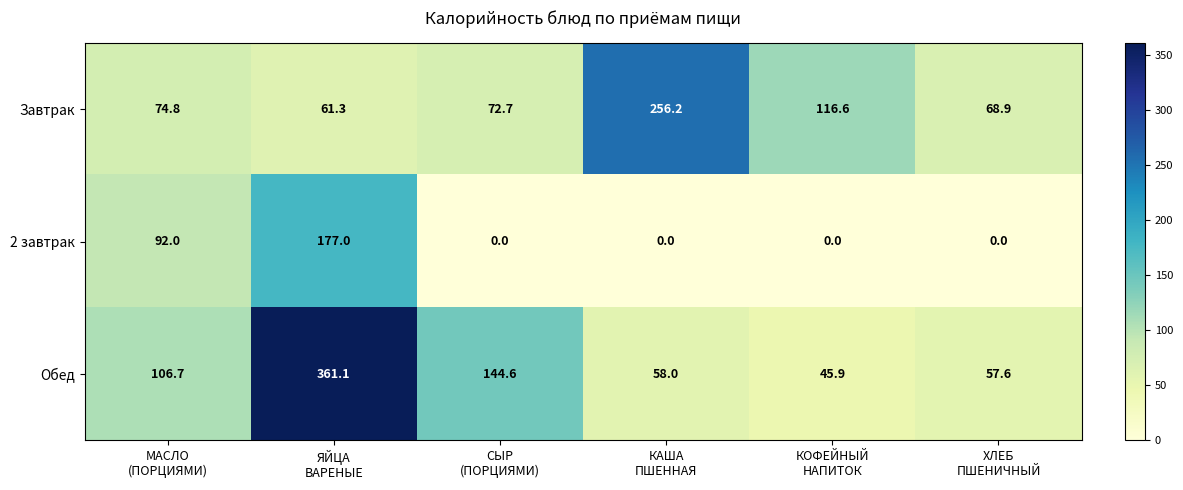

What is the greatest value displayed?

361.1